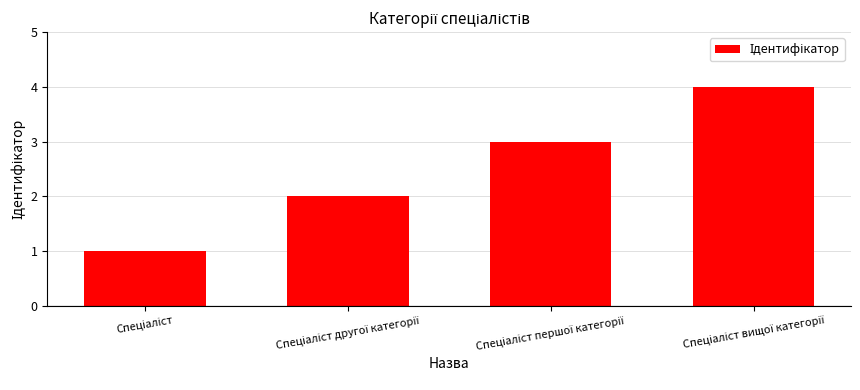

How many values are below 3?

2